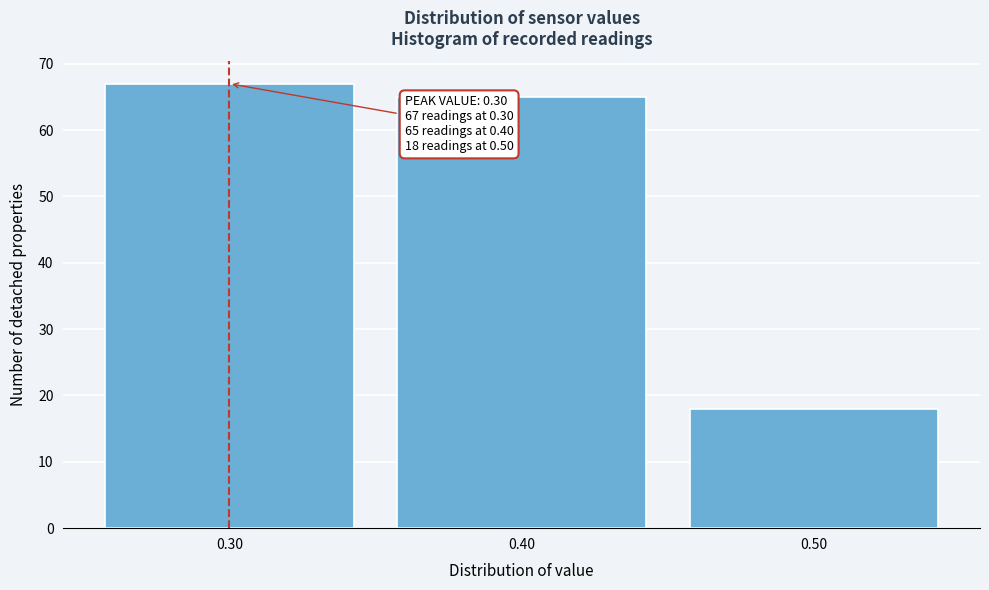

Over which range of the x-axis is the bar tallest?

0.25 to 0.35